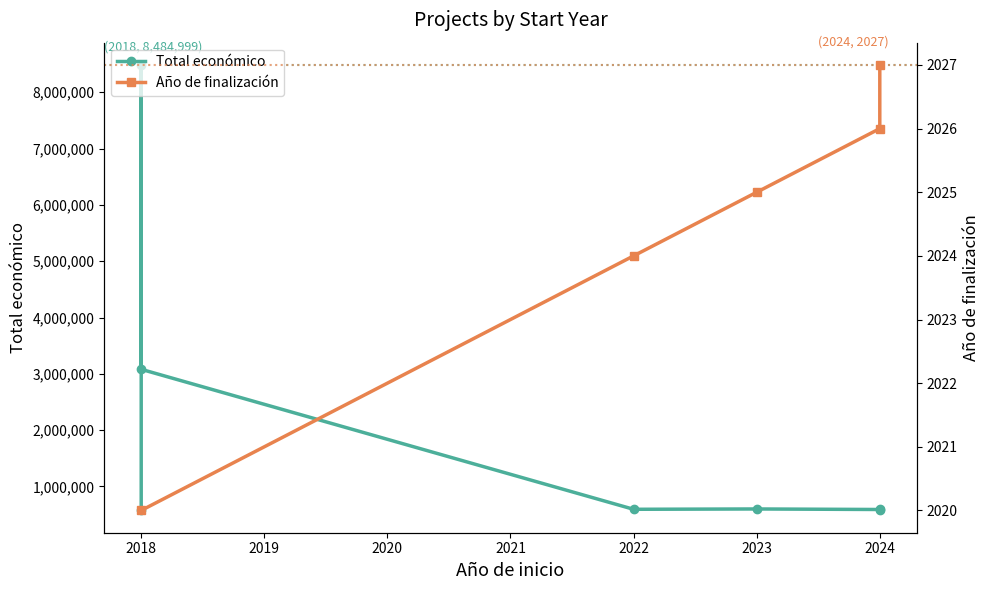

Reading left to right, list all the values displayed in this chart.

573623	8484999	3079833	594138	599883	590382	599927